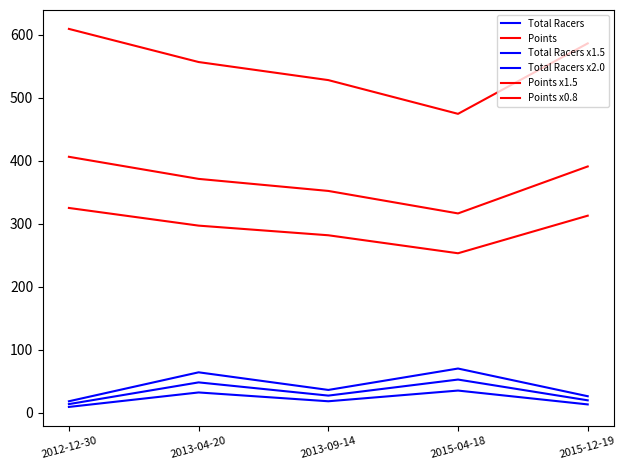

What is the spread (max minus min) of values at 2015-12-19?

573.6